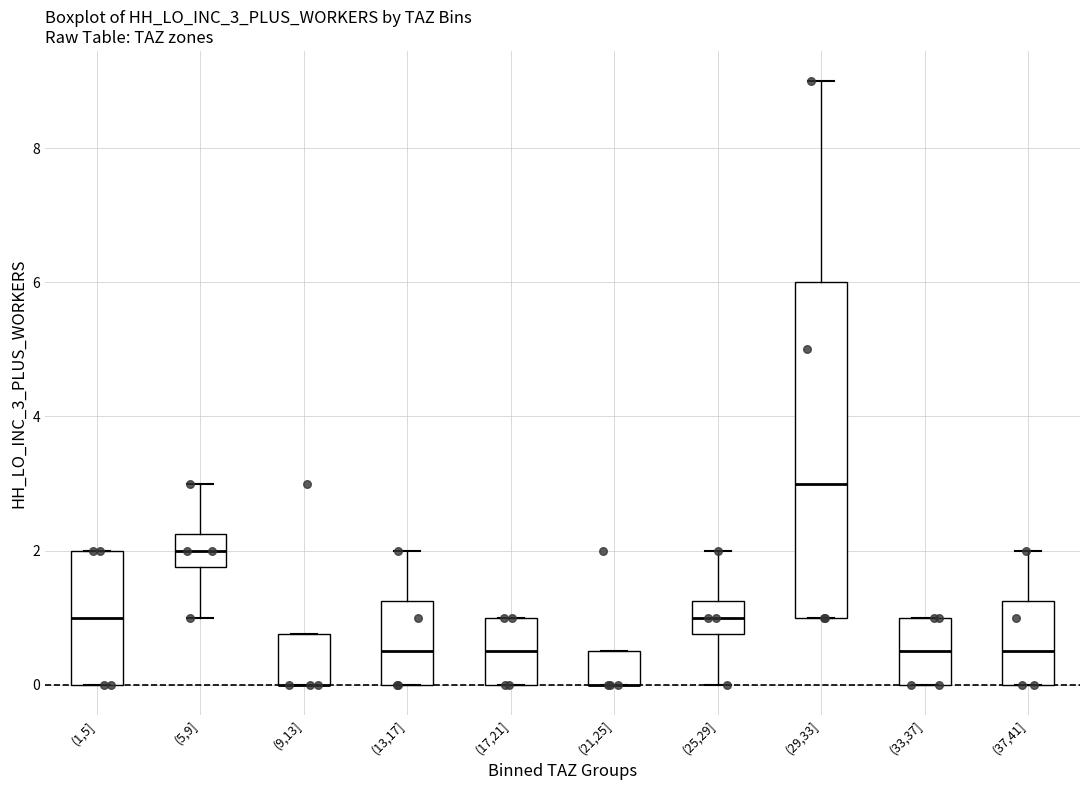

Comparing the boxes themselves (not the whiskers), which one is the tallest?

(29,33]